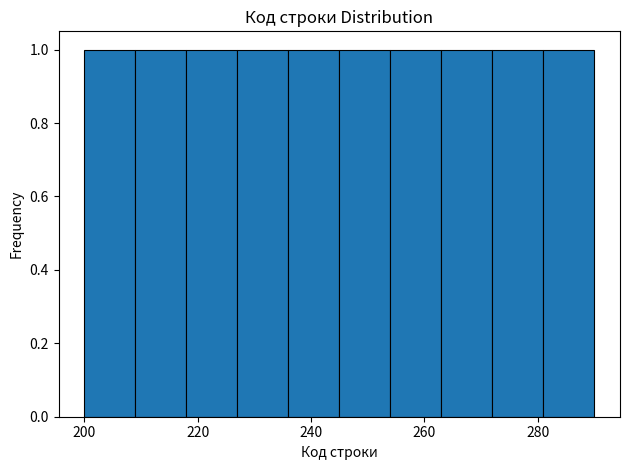

How tall is the bar that spans 218 to 227 on the x-axis? Neither the bar edges nor the heights are printed on the chart, so give them approximately, as read against the axes.

1